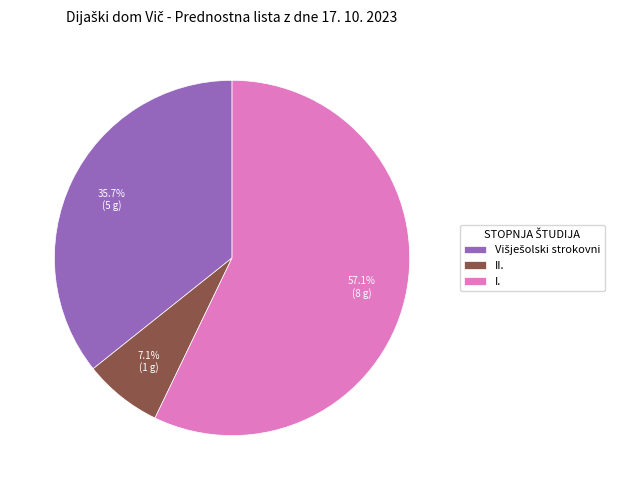

What percentage do I. and II. together represent?

64.3%